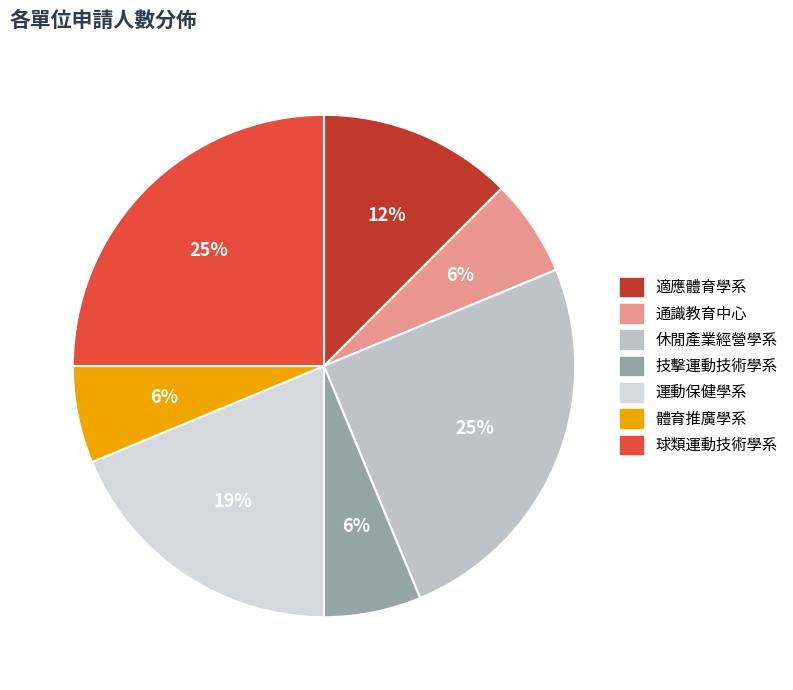

To the nearest percent, what portion does 休閒產業經營學系 represent?

25%